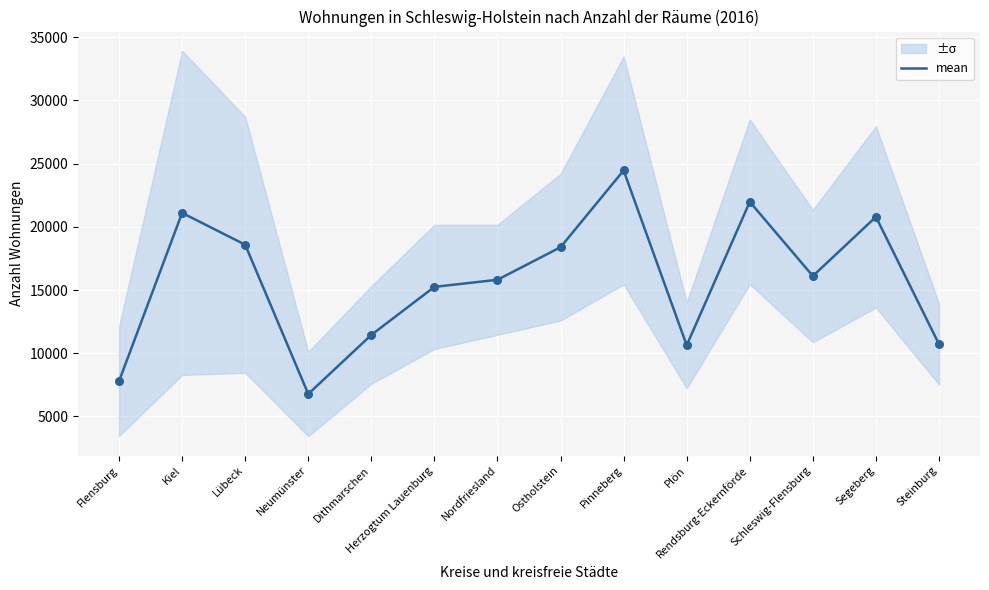

What is the ratio of the value at Nordfriesland to the value at Herzogtum Lauenburg?

1.0